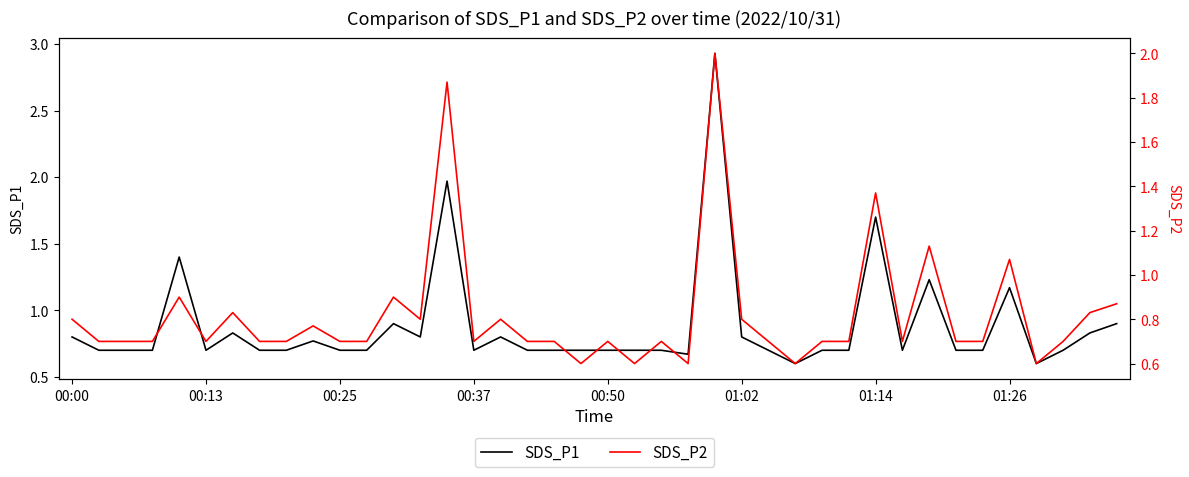

The value of SDS_P2 at 12 is 0.3. True or false?

False